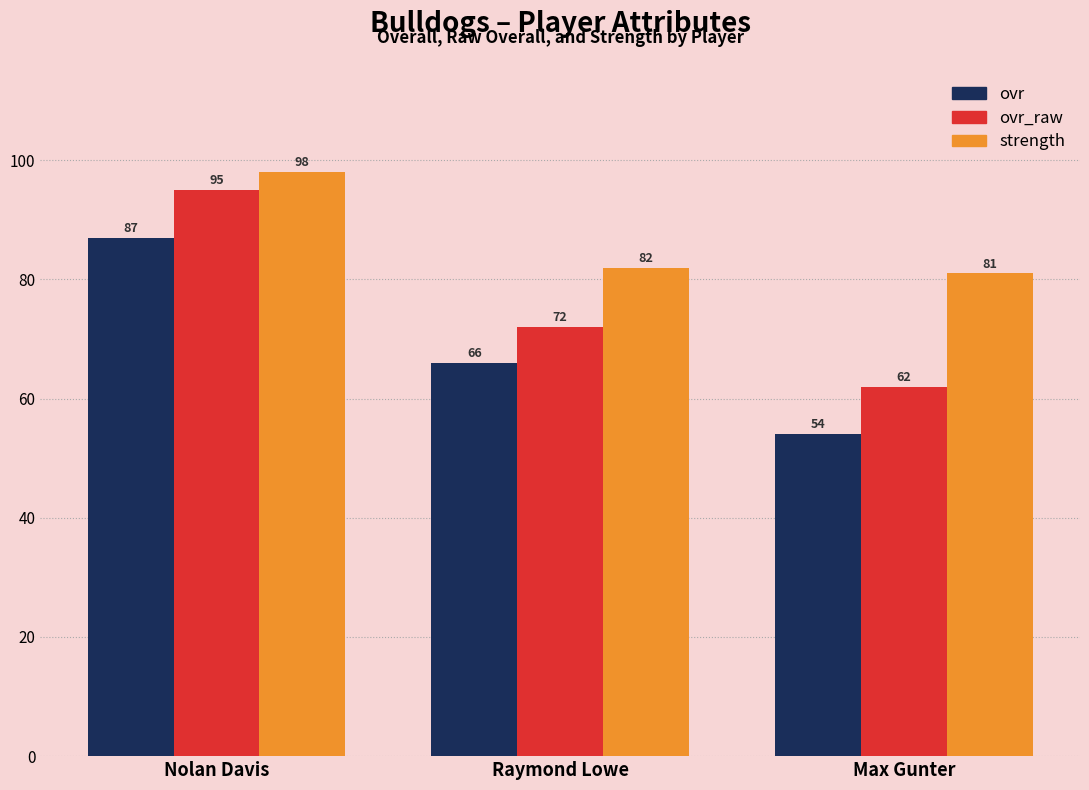

Rank the series by their average value, from lowest to highest.

ovr, ovr_raw, strength